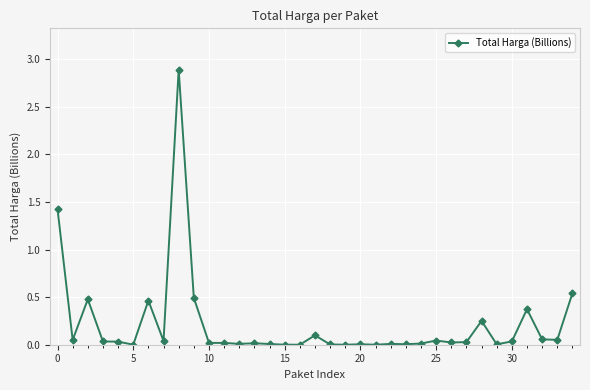

What is the greatest value displayed?

2.9